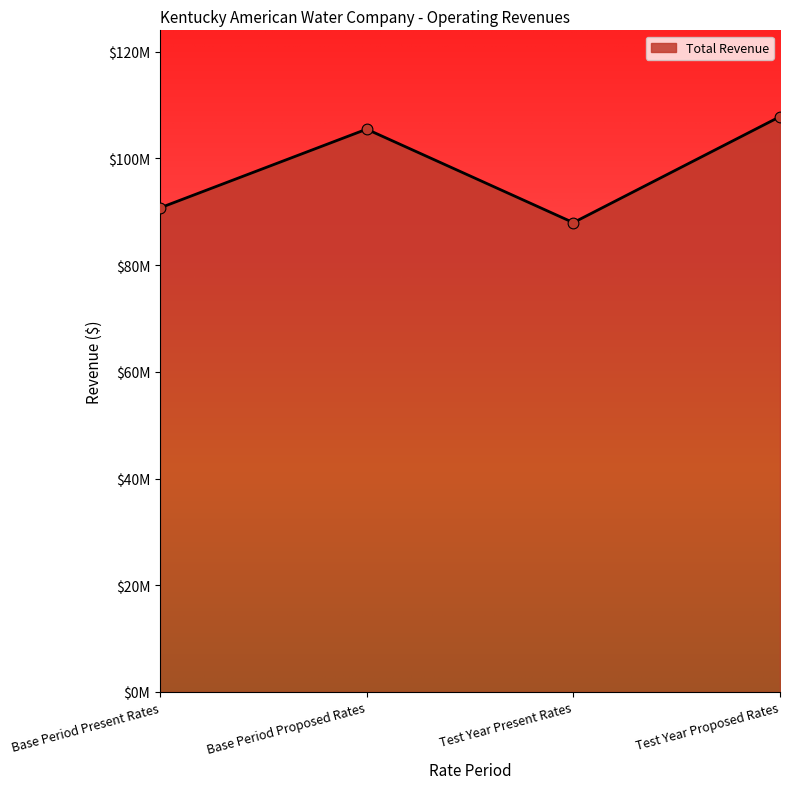

Does the chart have visible grid lines?

No